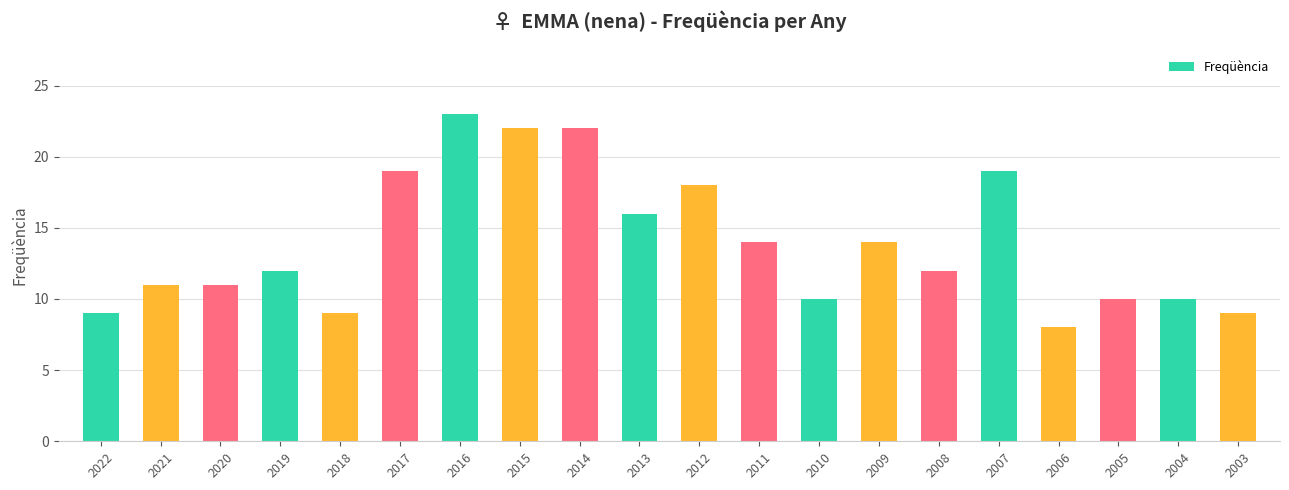

Is it true that the value at 2009 is 14?

True